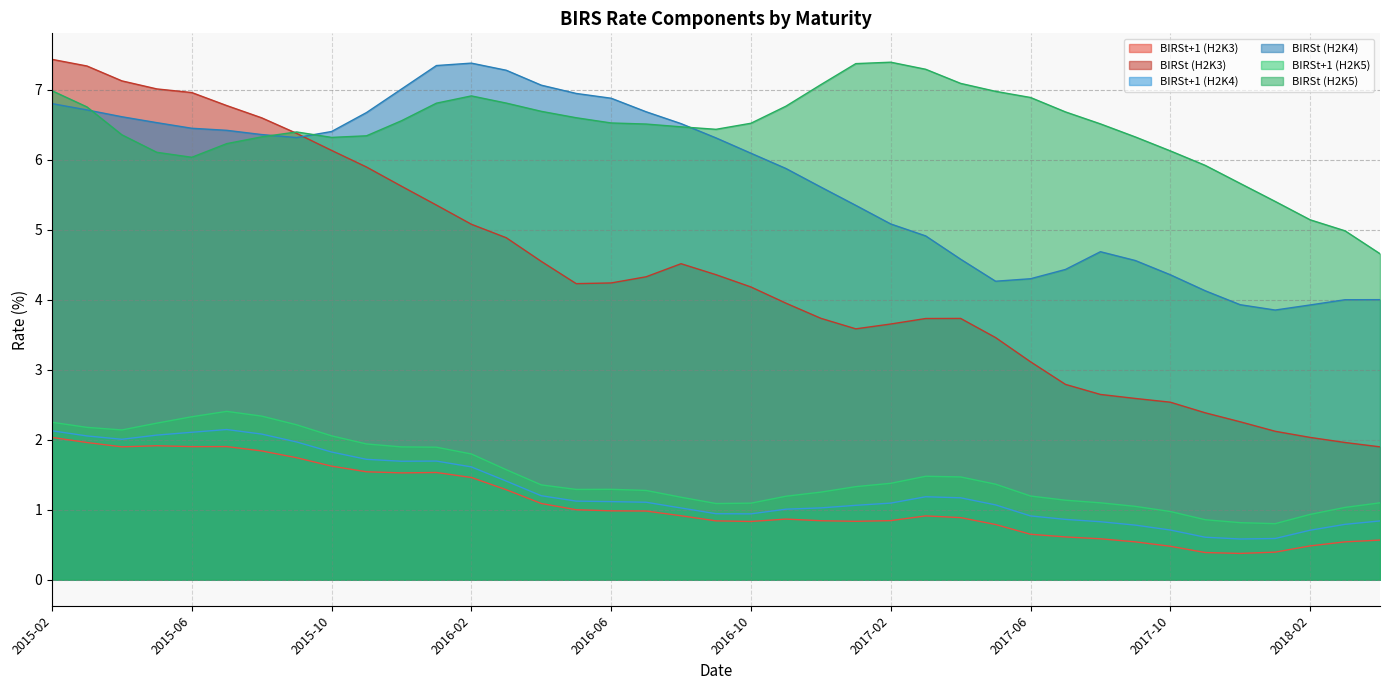

Which series has the largest total across all categories?

BIRSt (H2K5)